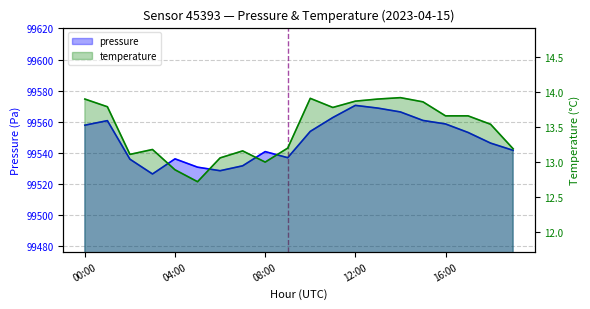

Reading left to right, transcribe all the data shown in this chart.

pressure: 99557.8	99560.8	99536.0	99526.5	99536.2	99530.8	99528.6	99531.7	99540.8	99536.9	99553.8	99562.8	99570.6	99568.8	99566.3	99560.9	99558.6	99553.2	99546.3	99541.7
temperature: 13.9	13.8	13.1	13.2	12.9	12.7	13.1	13.2	13.0	13.2	13.9	13.8	13.9	13.9	13.9	13.9	13.7	13.7	13.5	13.2